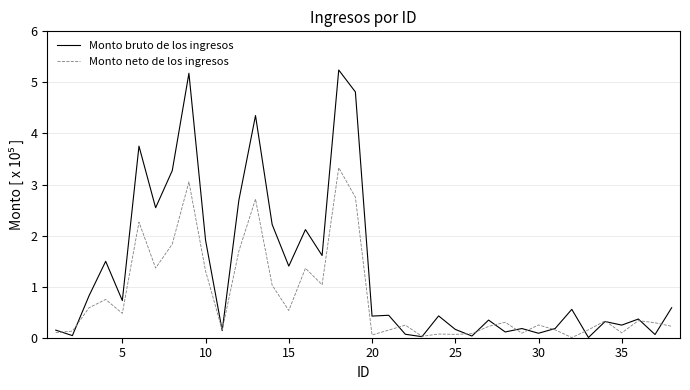

How many series are shown in this chart?

2